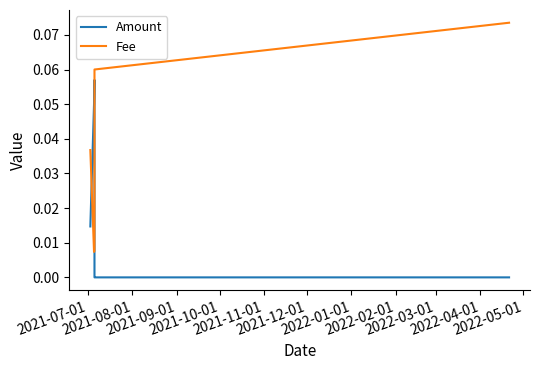

Reading left to right, what are all the values shown in this chart?

Amount: 0.0	0.1	0.1	0.0	0.0	0.0
Fee: 0.0	0.0	0.0	0.1	0.1	0.1